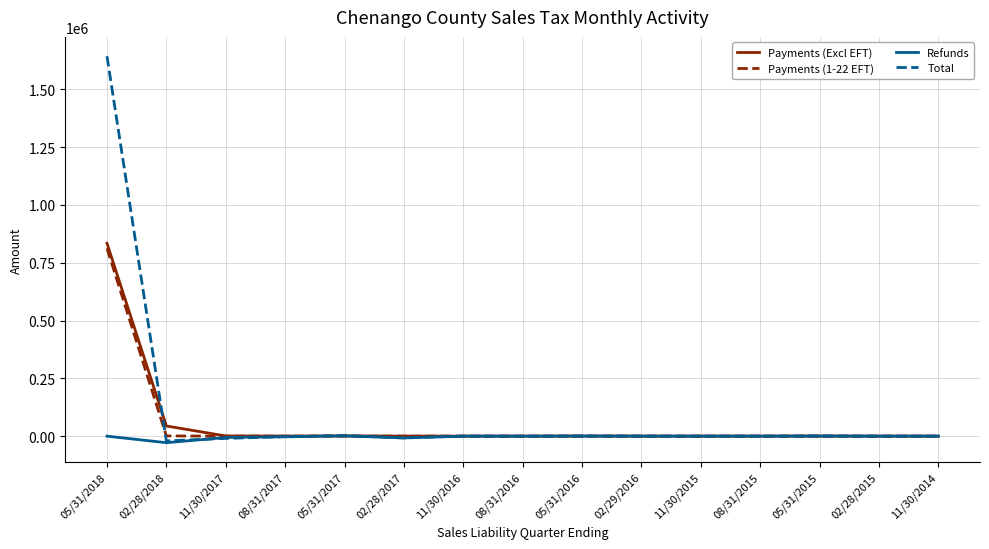

What is the maximum value shown in the chart?

1643343.8